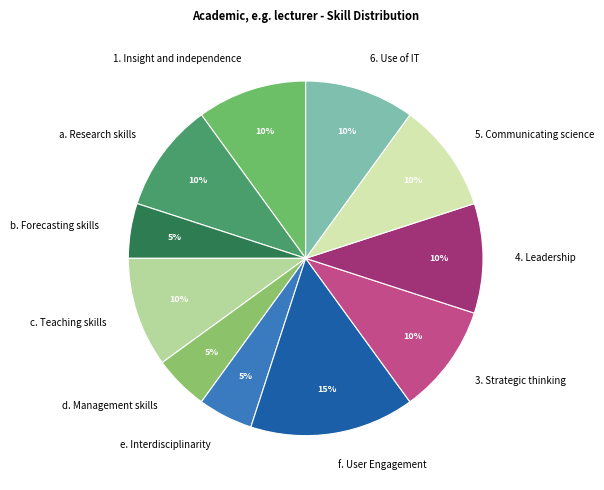

Between 3. Strategic thinking and b. Forecasting skills, which is larger?

3. Strategic thinking